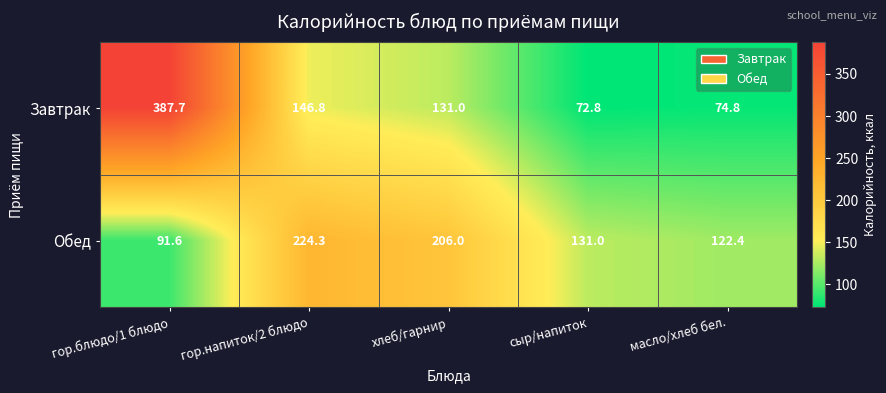

What is the highest value of the Обед series?

224.3